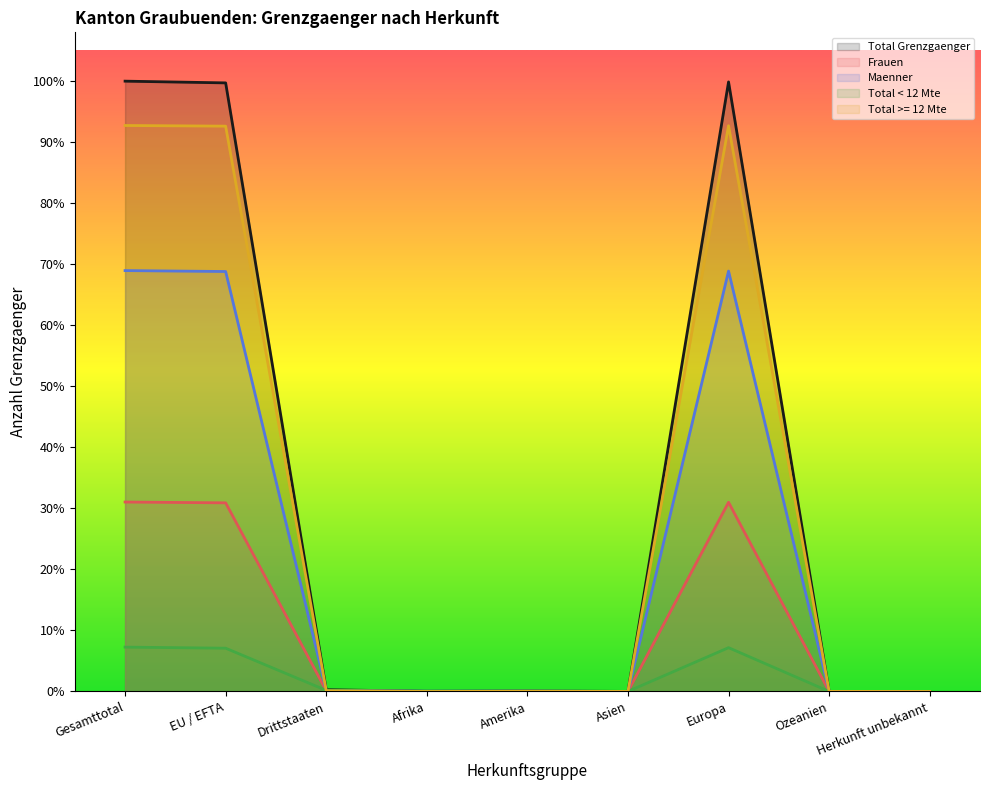

List the labels in order of Maenner value, smallest first.

Asien, Ozeanien, Herkunft unbekannt, Afrika, Amerika, Drittstaaten, EU / EFTA, Europa, Gesamttotal